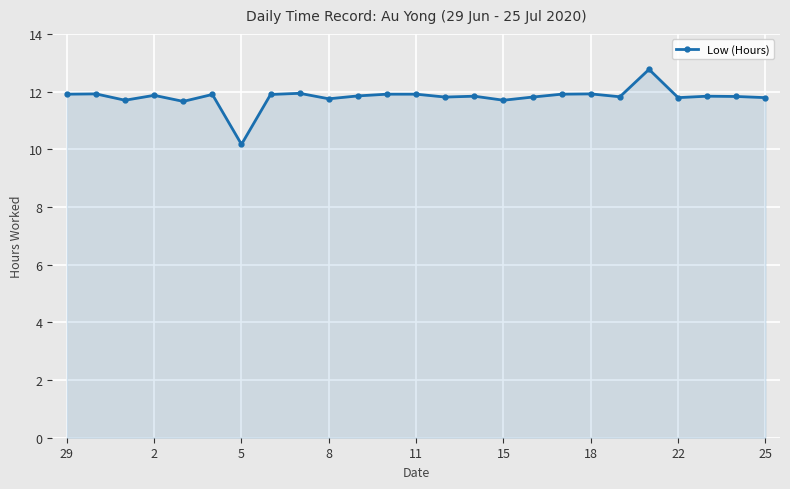

What is the greatest value displayed?

12.8